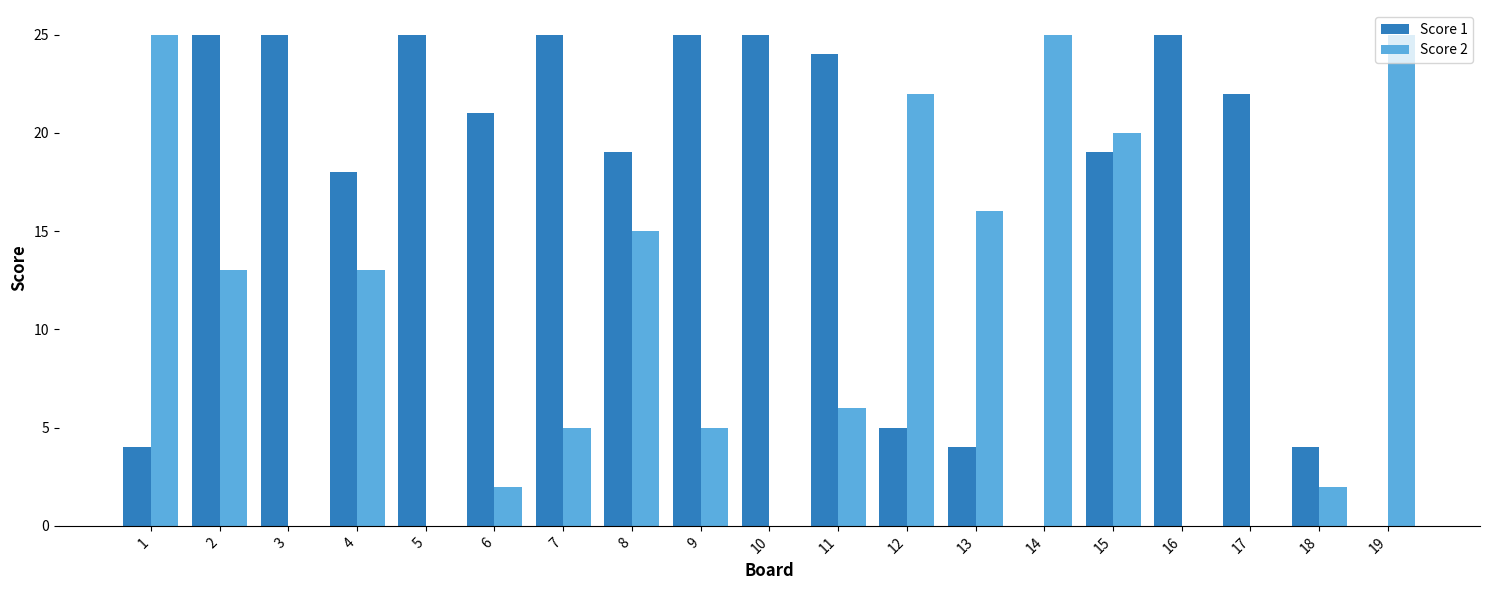

What is the approximate value of Score 2 at 8, to the nearest 5?

15